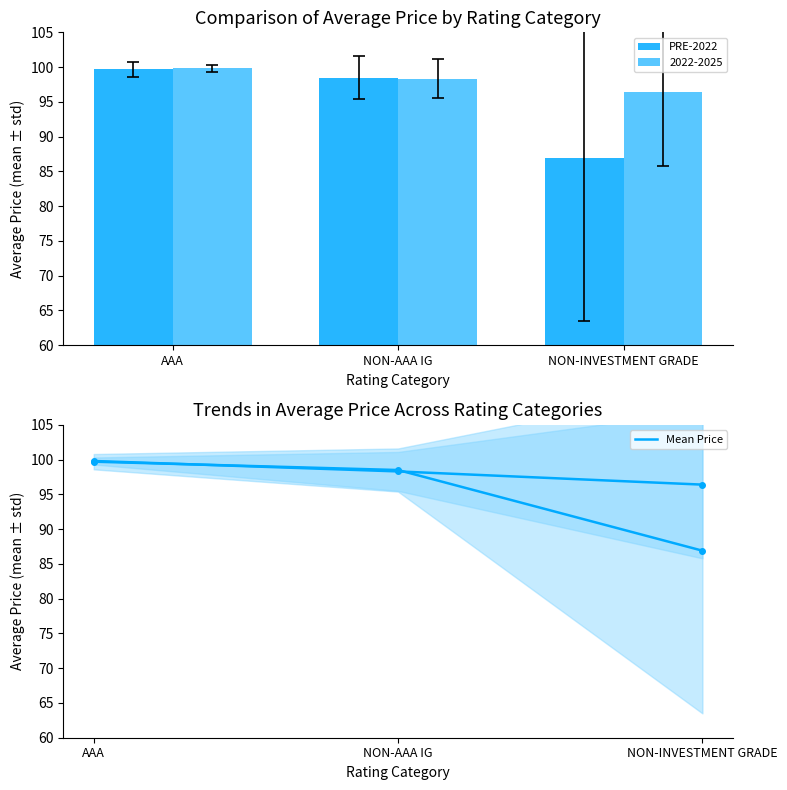

List the labels in order of value, largest first.

AAA, NON-AAA IG, NON-INVESTMENT GRADE